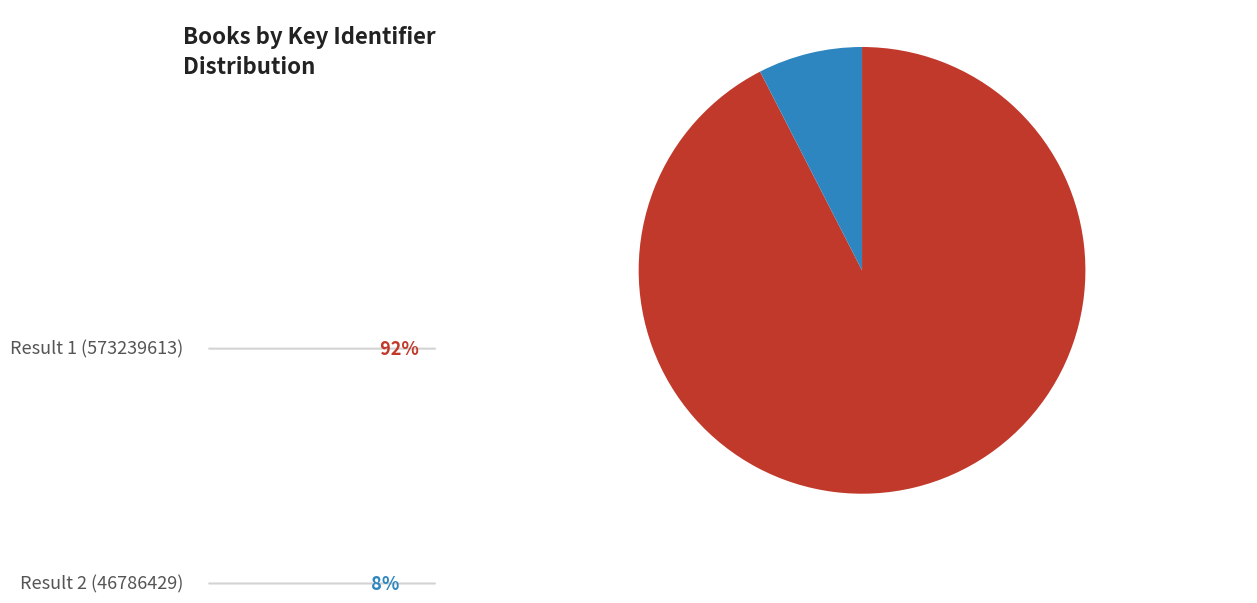

Is there a majority slice in this chart?

Yes